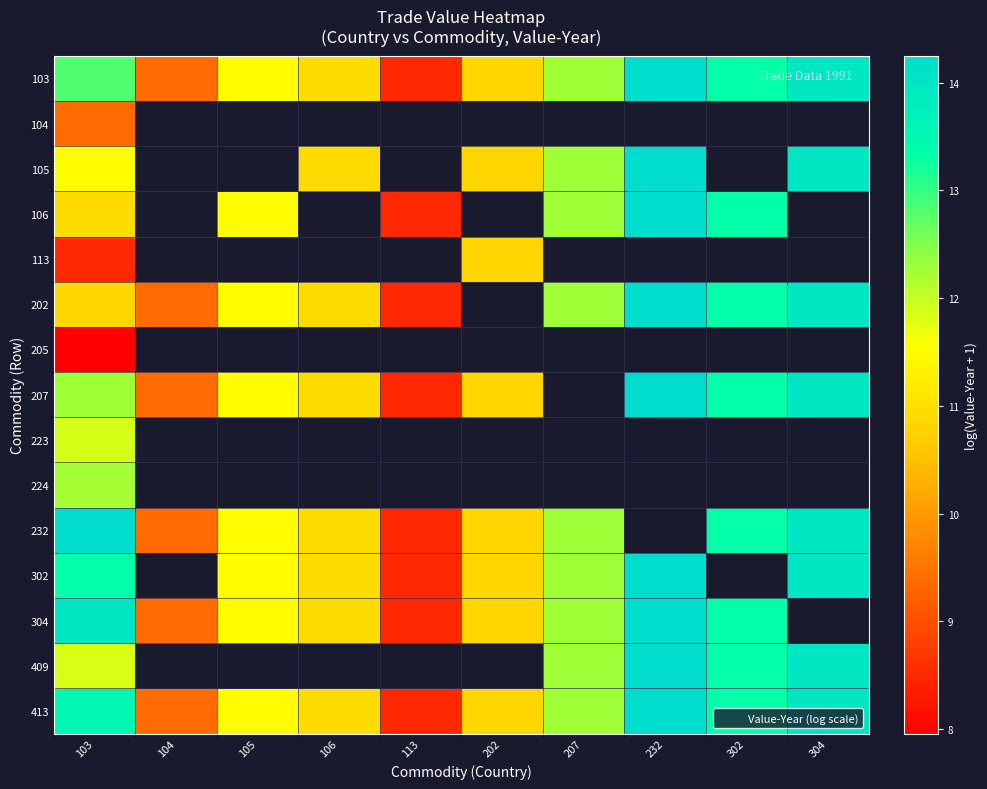

What is the average value of the 103 series?

11.8